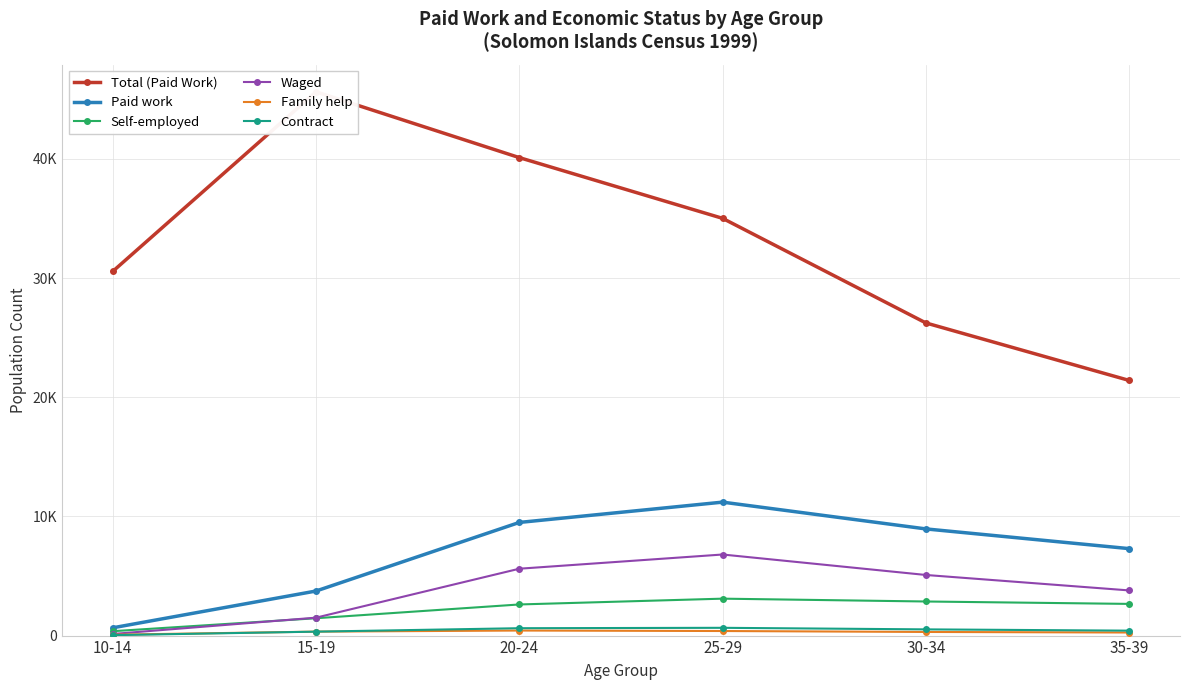

At which category is the sum across all series the highest?

20-24